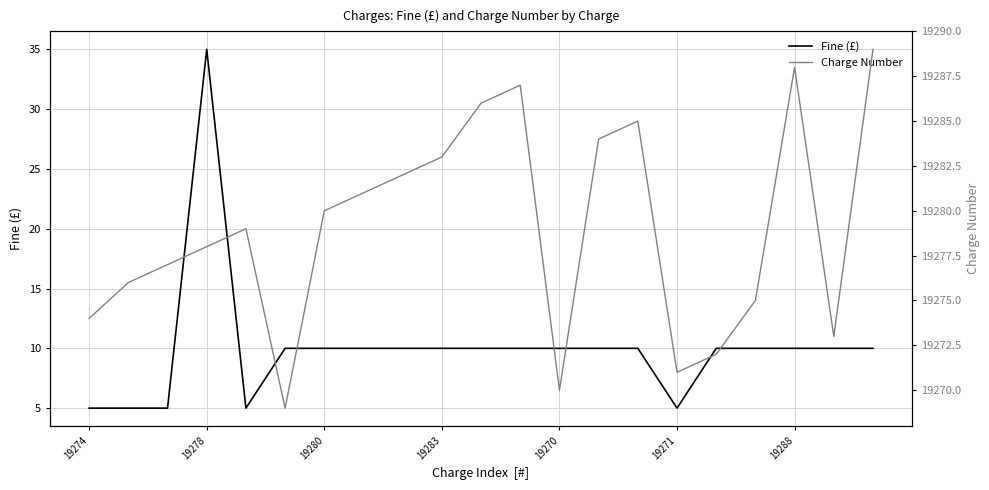

True or false: Fine (£) has a value of 10 at 19288.

True